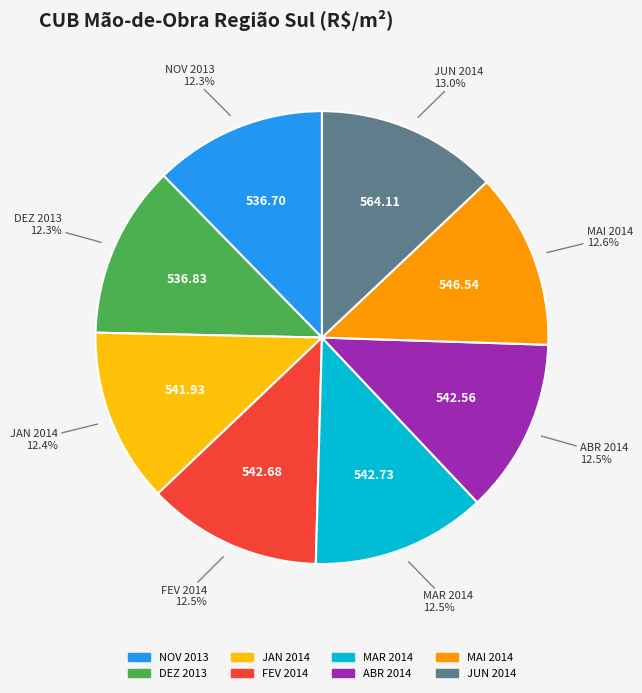

To the nearest percent, what percentage of the pie is JAN 2014?

12%